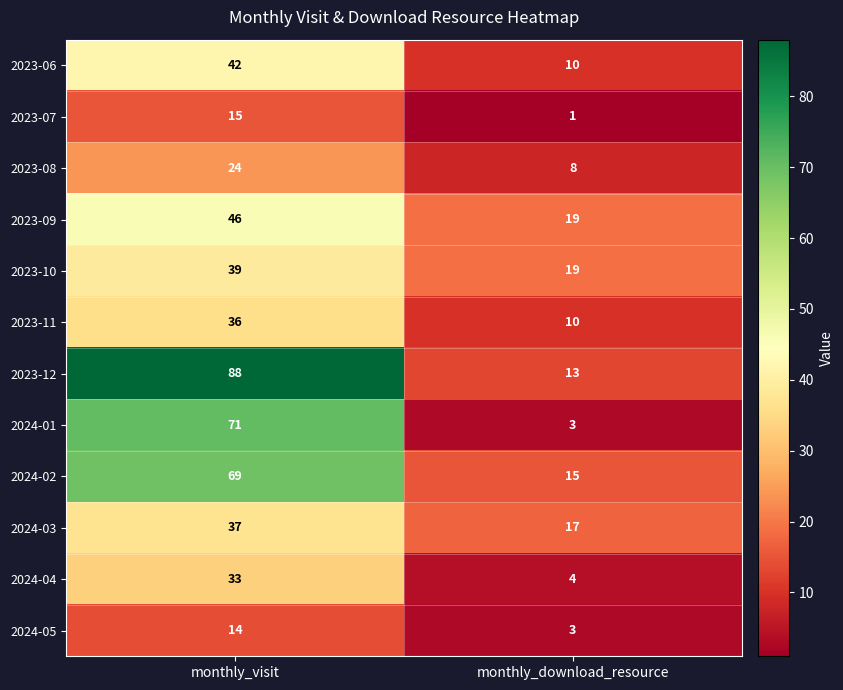

Which category has the highest value across all series?

monthly_visit